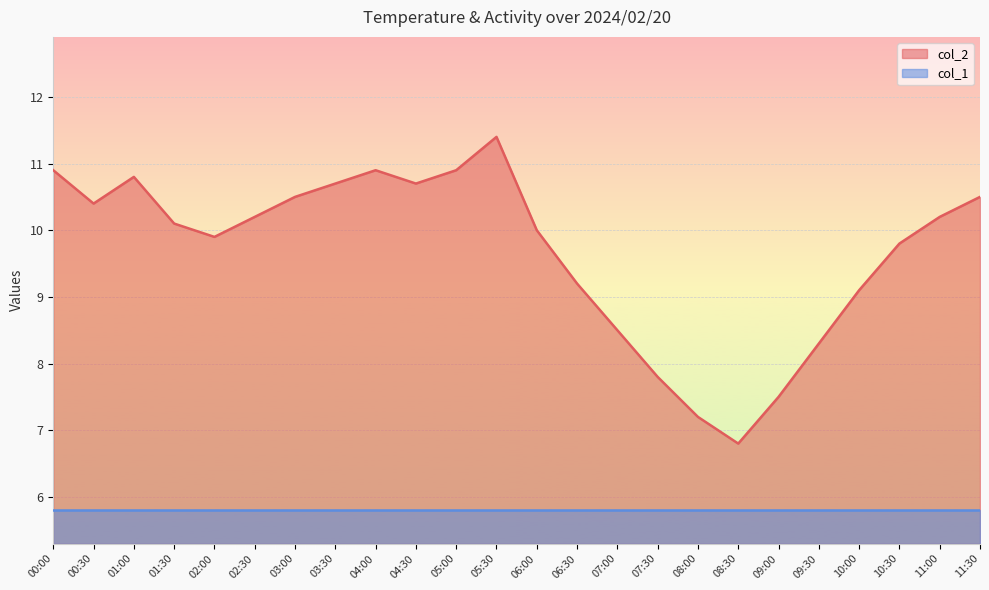

List the labels in order of value, smallest first.

08:30, 08:00, 09:00, 07:30, 09:30, 07:00, 10:00, 06:30, 10:30, 02:00, 06:00, 01:30, 02:30, 11:00, 00:30, 03:00, 11:30, 03:30, 04:30, 01:00, 00:00, 04:00, 05:00, 05:30